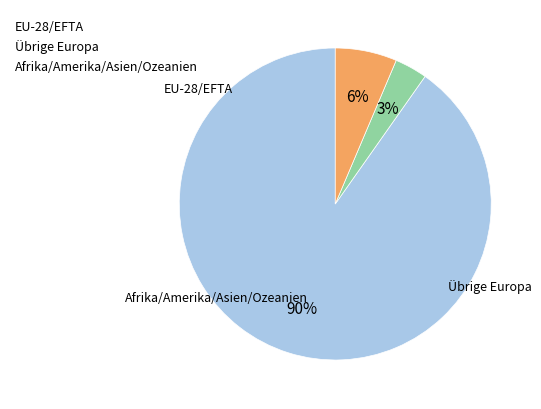

Count the number of slices in the pie.

3